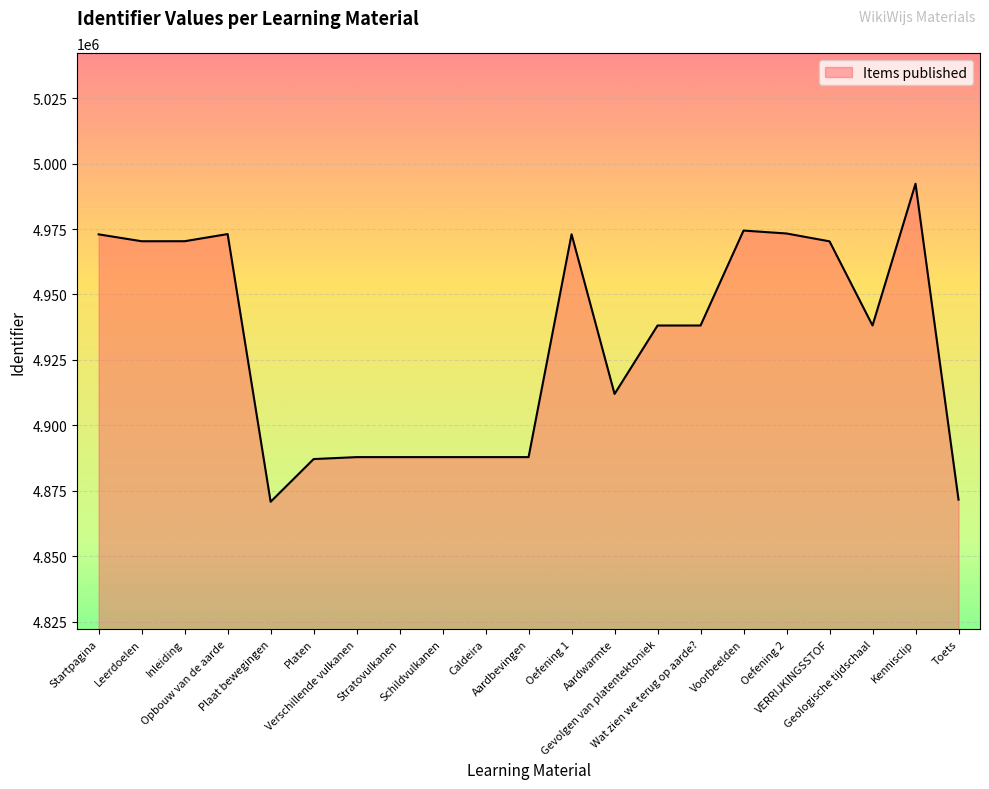

True or false: the data has more than 0 interior local peaks.

True